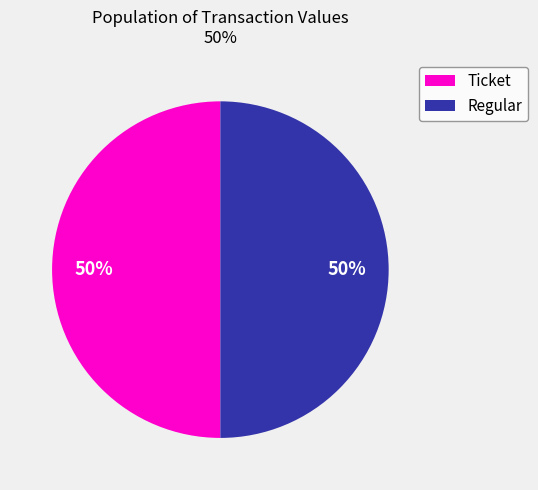

How many segments does this pie chart have?

2